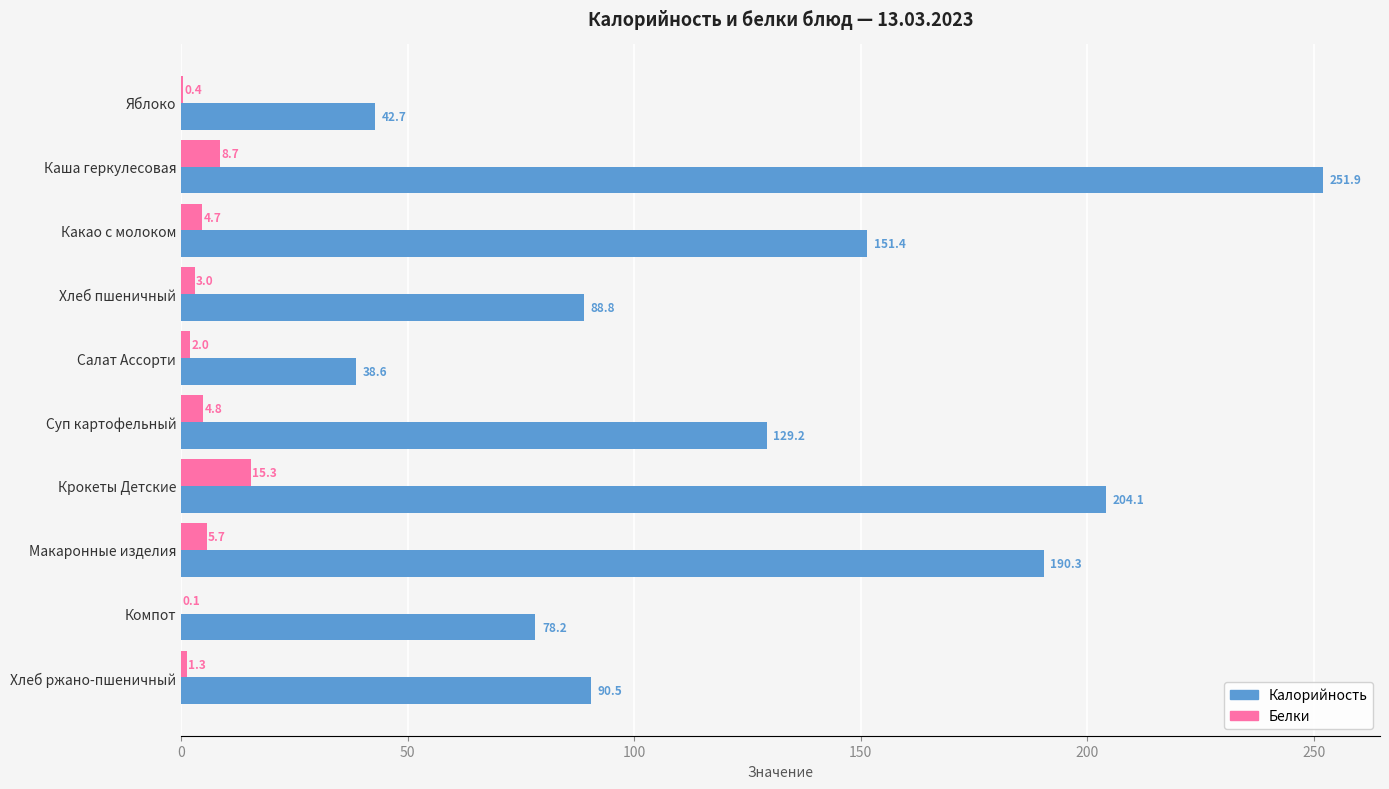

Which label corresponds to the largest value in the chart?

Каша геркулесовая